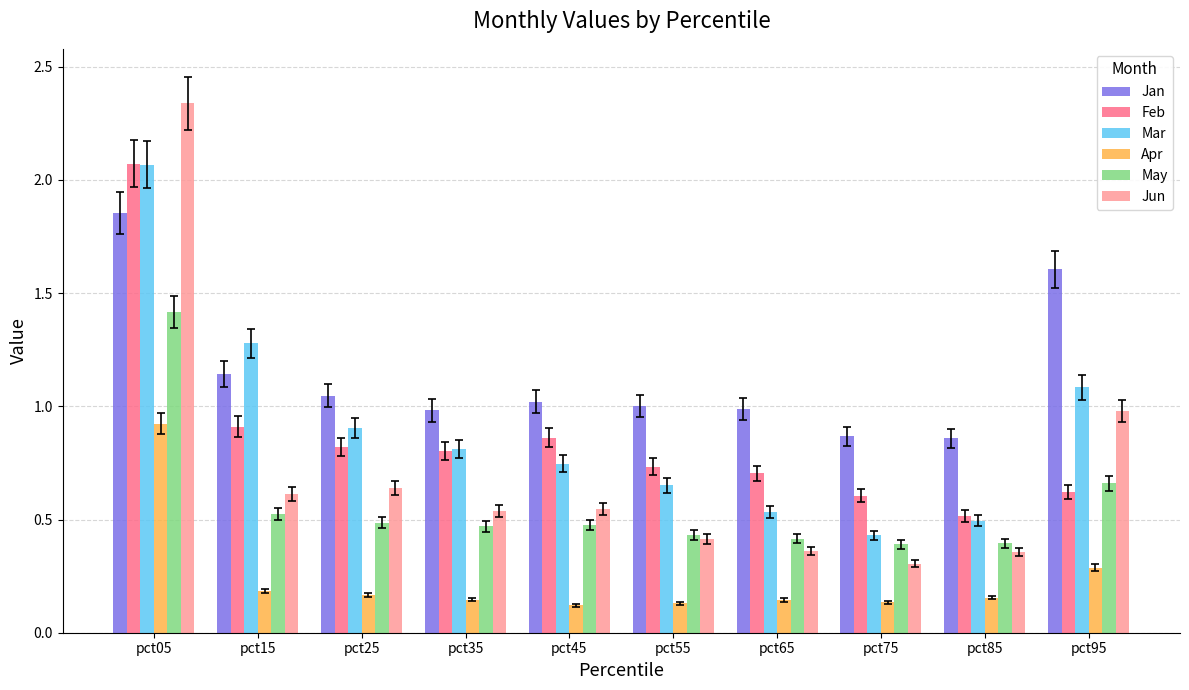

How many data points does each series have?

10